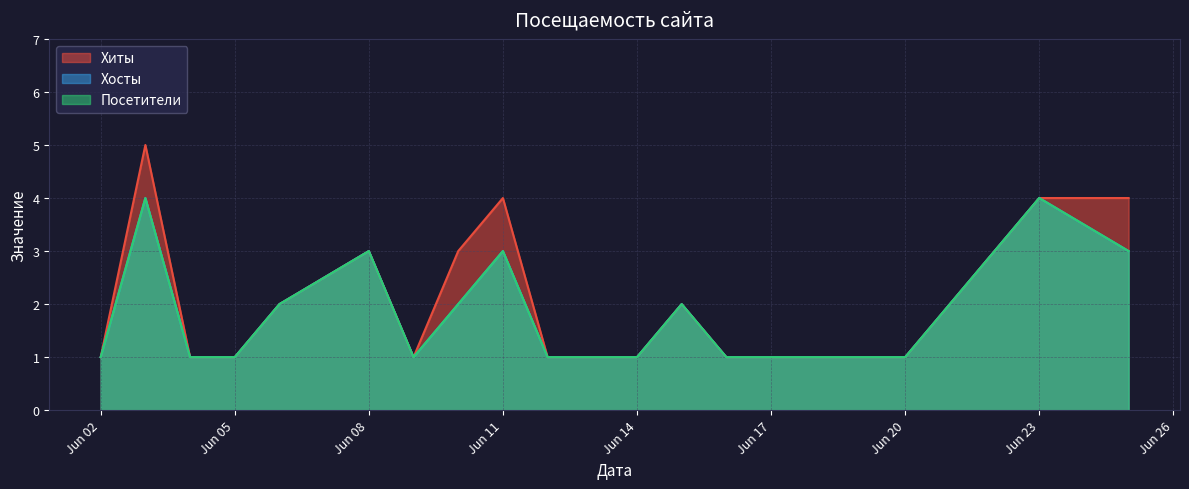

At which label does Хиты reach its minimum?

2024-06-20